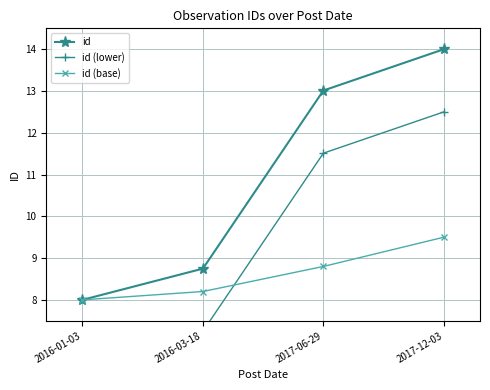

Which series has the largest total across all categories?

id